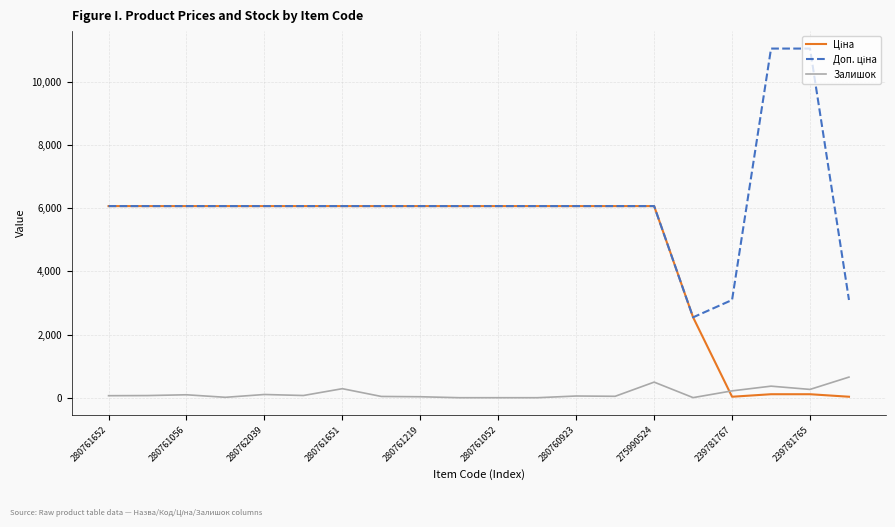

What is the highest value of the Залишок series?

653.0